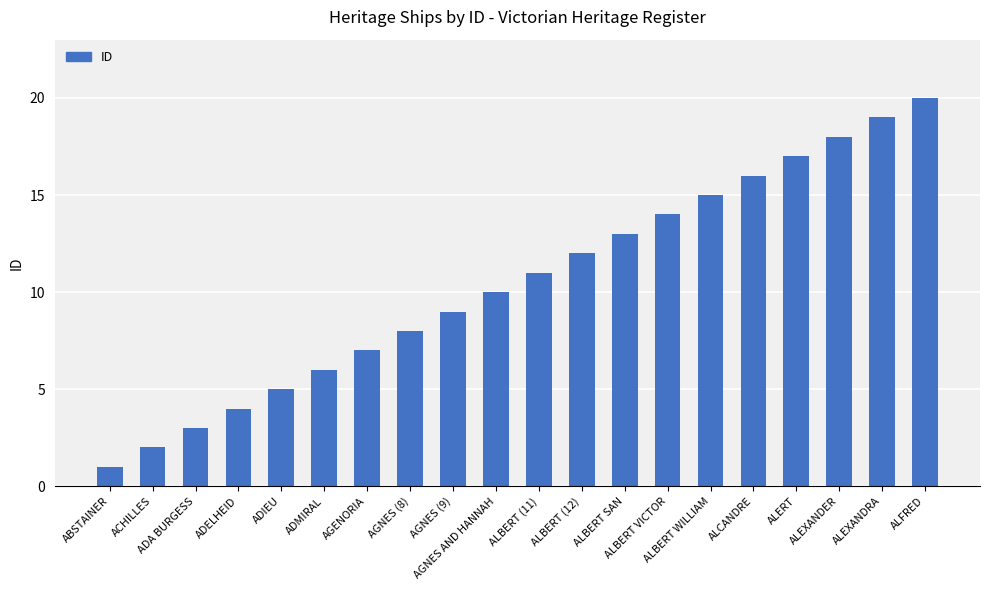

Between ALBERT VICTOR and ADIEU, which is larger?

ALBERT VICTOR